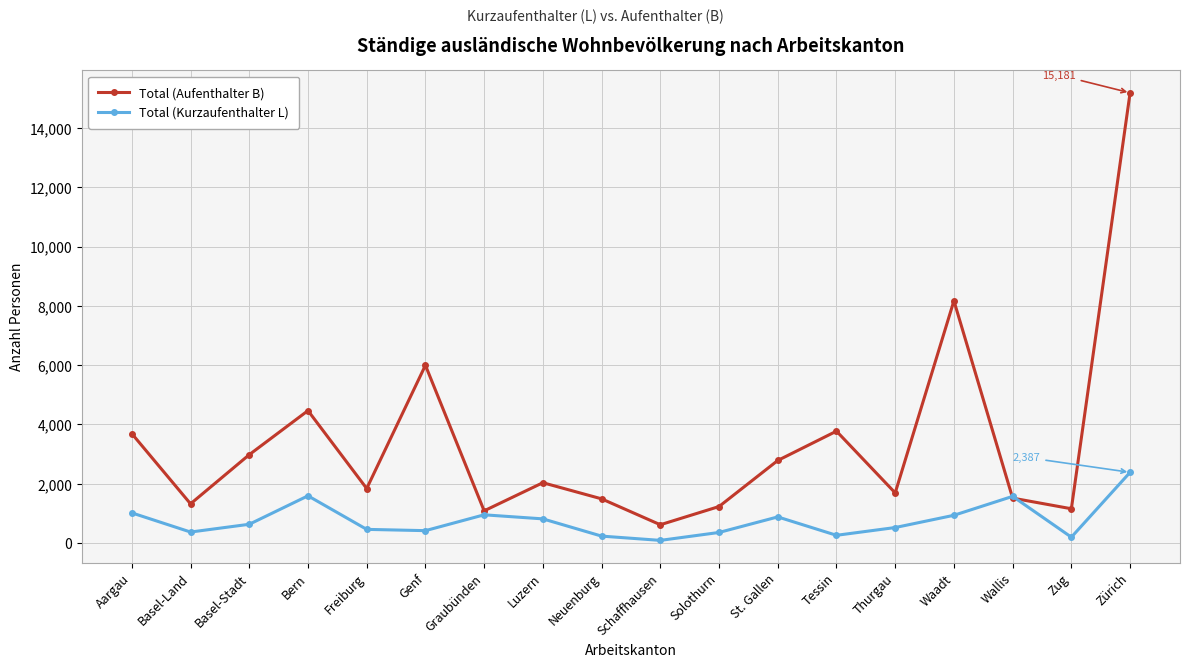

True or false: Total (Kurzaufenthalter L) has more than 2 interior local peaks.

True